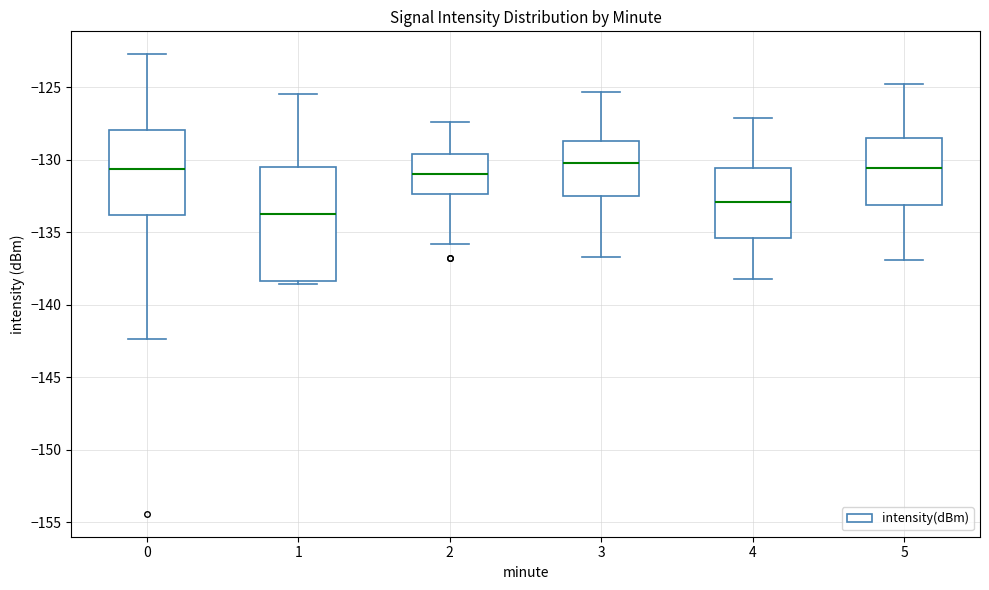

Reading left to right, transcribe this box plot: for each box, give where its median line is, the range the box spans, and where its two whiskers end, as read against the y-axis. The values are not printed on the chart, so give them approximately, as read against the axis.

0: median -130.5, box -134.0 to -128.0, whiskers -142.5 to -122.5
1: median -133.5, box -138.5 to -130.5, whiskers -138.5 (just below the box's lower edge) to -125.5
2: median -131.0, box -132.5 to -129.5, whiskers -136.0 to -127.5
3: median -130.0, box -132.5 to -128.5, whiskers -136.5 to -125.5
4: median -133.0, box -135.5 to -130.5, whiskers -138.0 to -127.0
5: median -130.5, box -133.0 to -128.5, whiskers -137.0 to -125.0